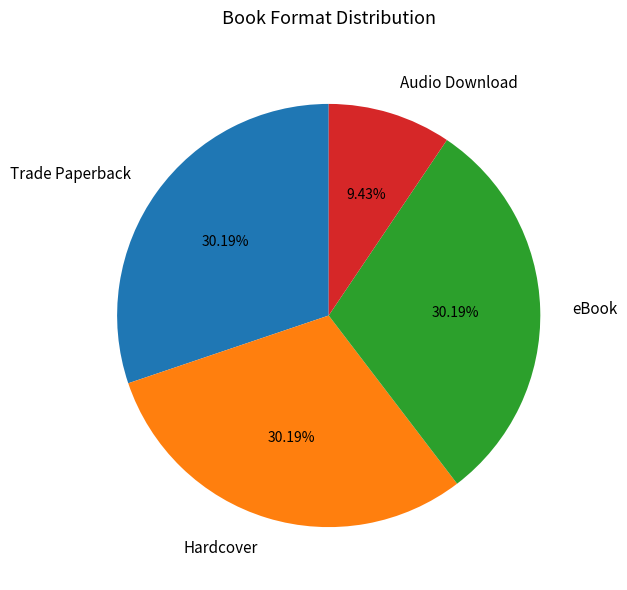

Is there any slice that represents more than half of the pie?

No